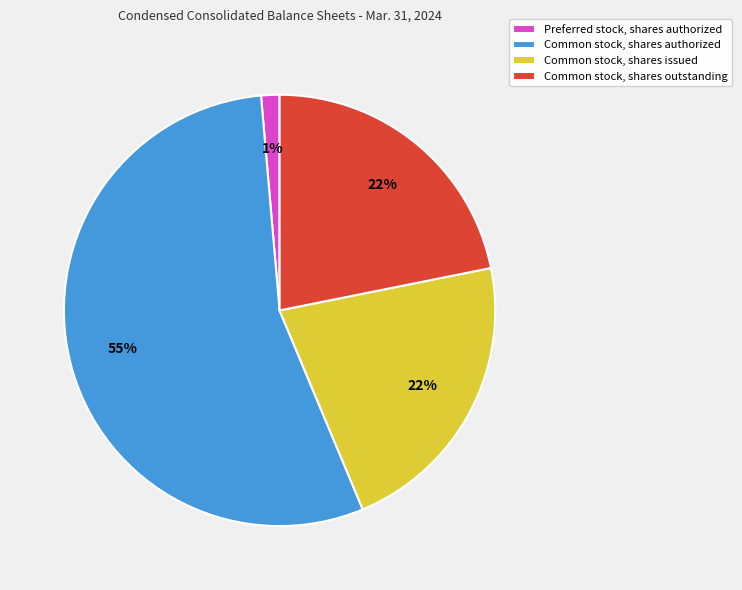

Count the number of slices in the pie.

4